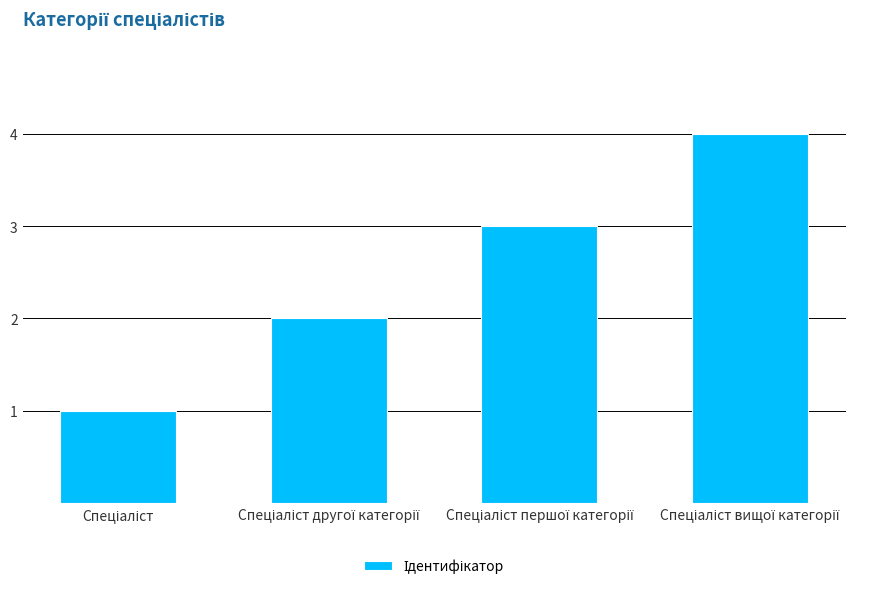

What is the sum of all values?

10